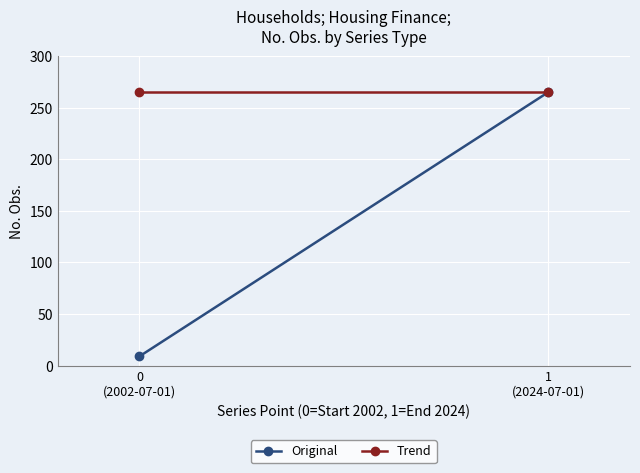

What is the difference between the Original values at 1
(2024-07-01) and 0
(2002-07-01)?

256